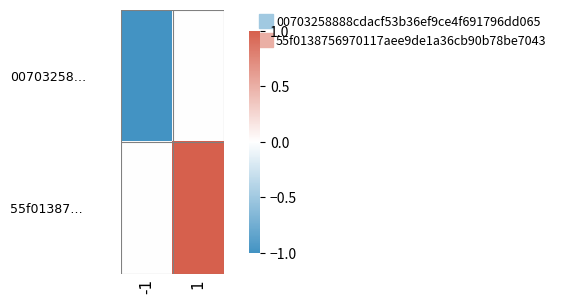

Reading left to right, transcribe all the data shown in this chart.

00703258…: -1=-1	1=0
55f01387…: -1=0	1=1